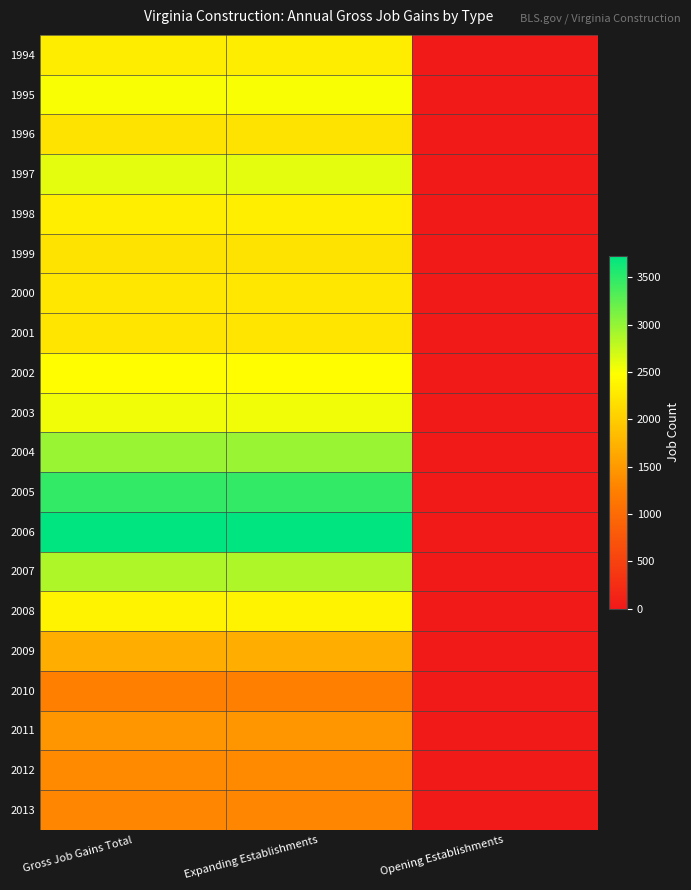

Reading left to right, list all the values displayed in this chart.

1994: Gross Job Gains Total=2301	Expanding Establishments=2301	Opening Establishments=0
1995: Gross Job Gains Total=2513	Expanding Establishments=2513	Opening Establishments=0
1996: Gross Job Gains Total=2225	Expanding Establishments=2225	Opening Establishments=0
1997: Gross Job Gains Total=2609	Expanding Establishments=2609	Opening Establishments=0
1998: Gross Job Gains Total=2317	Expanding Establishments=2317	Opening Establishments=0
1999: Gross Job Gains Total=2220	Expanding Establishments=2220	Opening Establishments=0
2000: Gross Job Gains Total=2251	Expanding Establishments=2251	Opening Establishments=0
2001: Gross Job Gains Total=2233	Expanding Establishments=2233	Opening Establishments=0
2002: Gross Job Gains Total=2461	Expanding Establishments=2461	Opening Establishments=0
2003: Gross Job Gains Total=2548	Expanding Establishments=2548	Opening Establishments=0
2004: Gross Job Gains Total=2981	Expanding Establishments=2981	Opening Establishments=0
2005: Gross Job Gains Total=3474	Expanding Establishments=3474	Opening Establishments=0
2006: Gross Job Gains Total=3723	Expanding Establishments=3723	Opening Establishments=0
2007: Gross Job Gains Total=2866	Expanding Establishments=2866	Opening Establishments=0
2008: Gross Job Gains Total=2357	Expanding Establishments=2357	Opening Establishments=0
2009: Gross Job Gains Total=1688	Expanding Establishments=1688	Opening Establishments=0
2010: Gross Job Gains Total=1249	Expanding Establishments=1249	Opening Establishments=0
2011: Gross Job Gains Total=1459	Expanding Establishments=1459	Opening Establishments=0
2012: Gross Job Gains Total=1338	Expanding Establishments=1338	Opening Establishments=0
2013: Gross Job Gains Total=1317	Expanding Establishments=1317	Opening Establishments=0